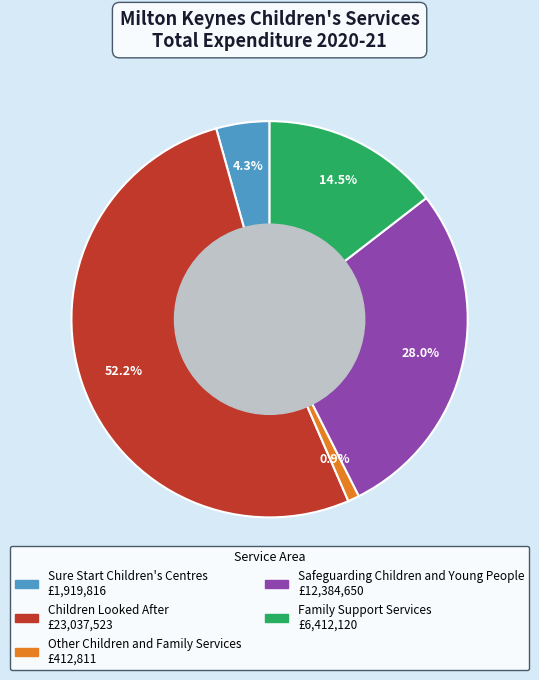

Is it true that Other Children and Family Services is 1% of the pie?

True